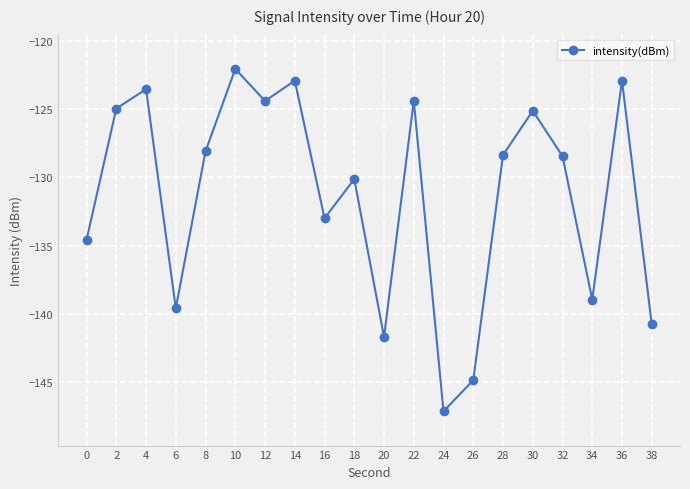

What is the value of the 3rd point from the left?

-123.5